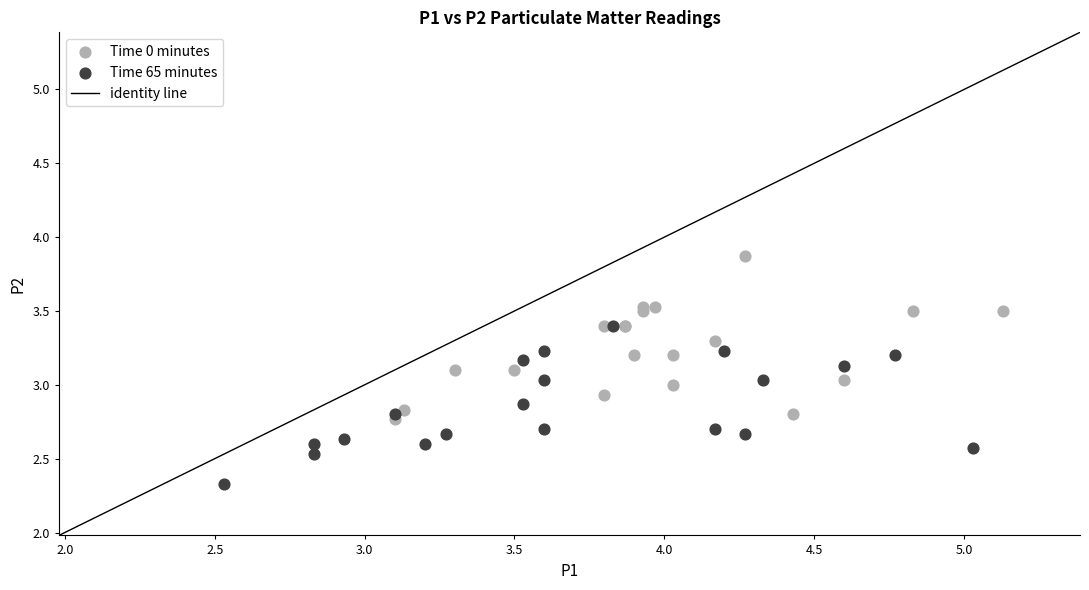

Which series reaches the minimum Y coordinate?

Time 65 minutes